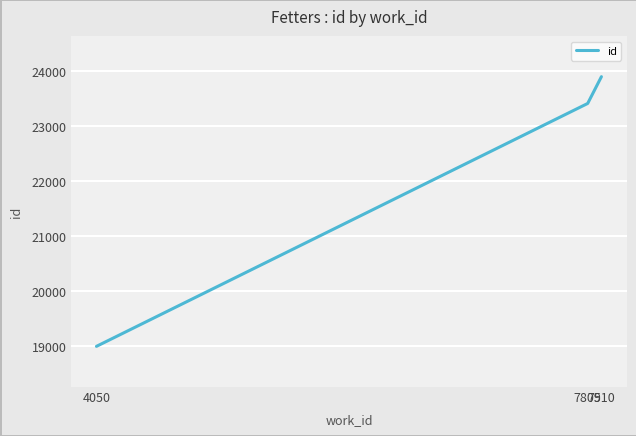

What is the change in value from 4050 to 7805?

+4415